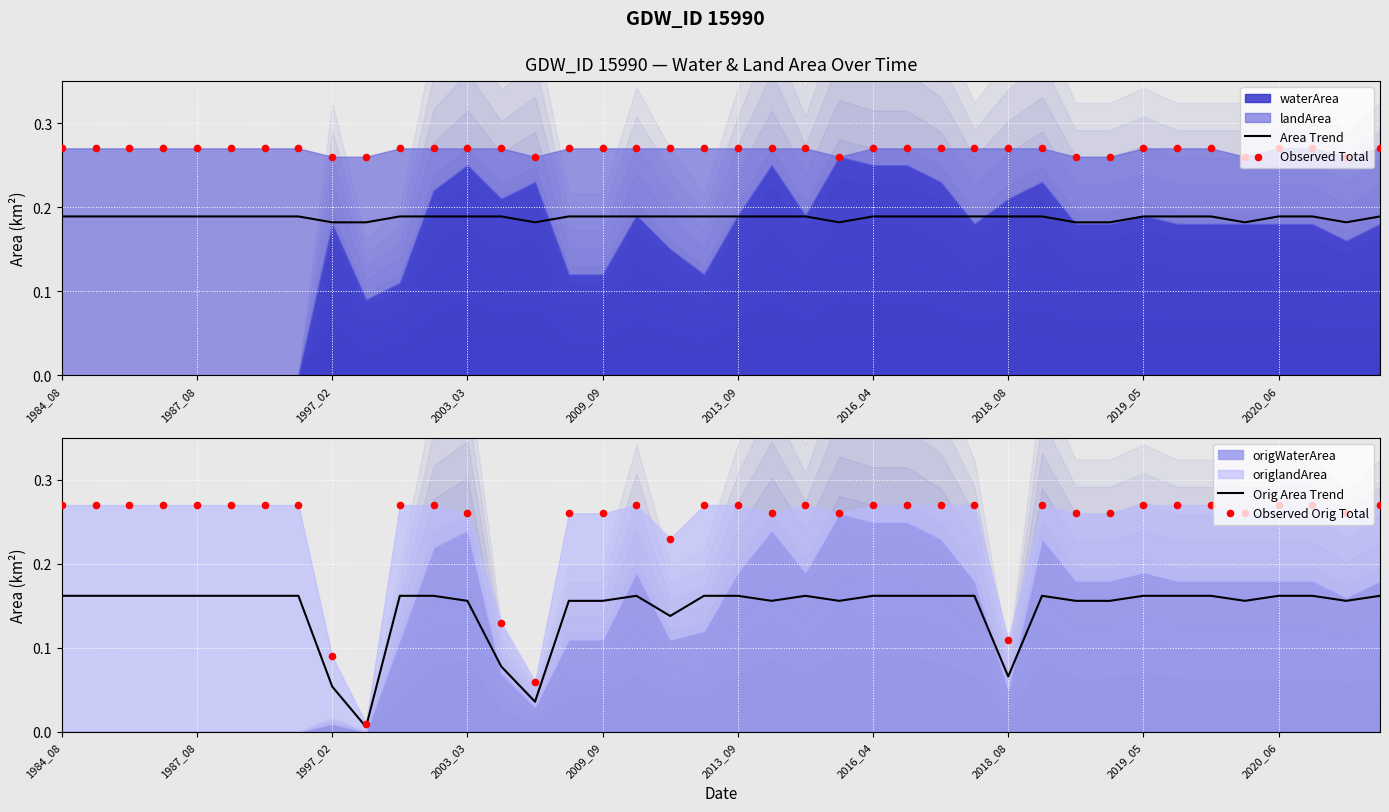

Which series contains the highest Y value?

Observed Total